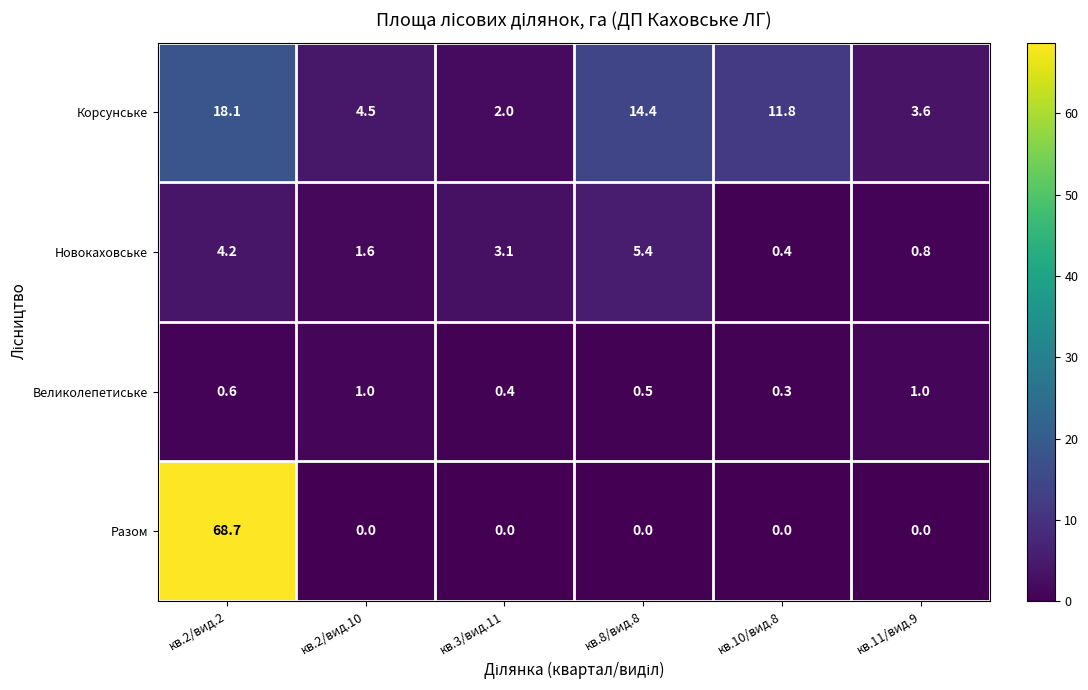

Between кв.3/вид.11 and кв.8/вид.8, which series saw the biggest shift?

Корсунське